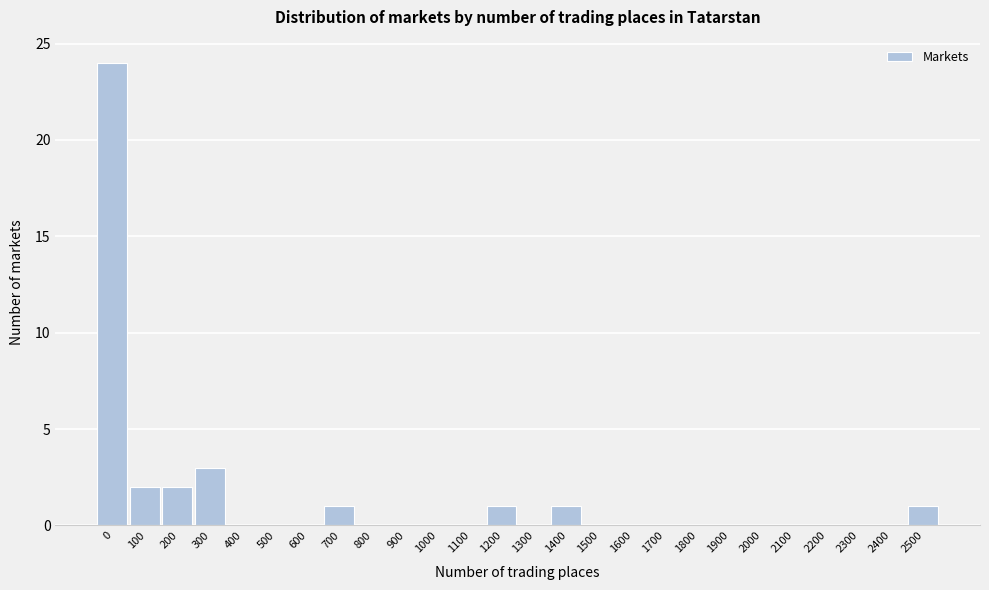

Reading left to right, what are all the values shown in this chart?

0=24	100=2	200=2	300=3	400=0	500=0	600=0	700=1	800=0	900=0	1000=0	1100=0	1200=1	1300=0	1400=1	1500=0	1600=0	1700=0	1800=0	1900=0	2000=0	2100=0	2200=0	2300=0	2400=0	2500=1